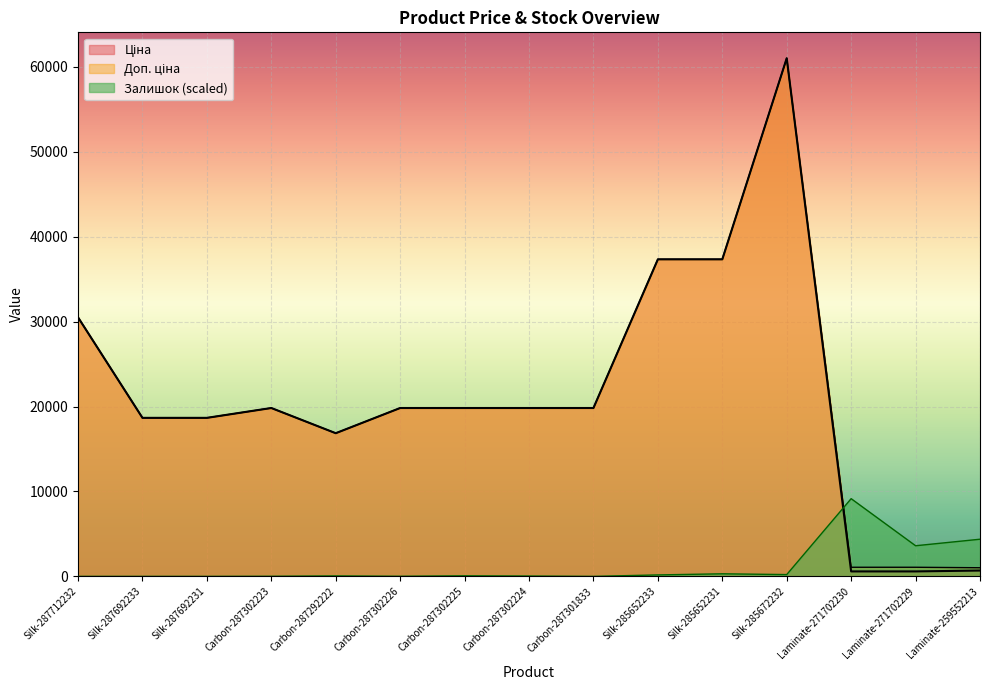

How many values in the Ціна series are below 19831?

6